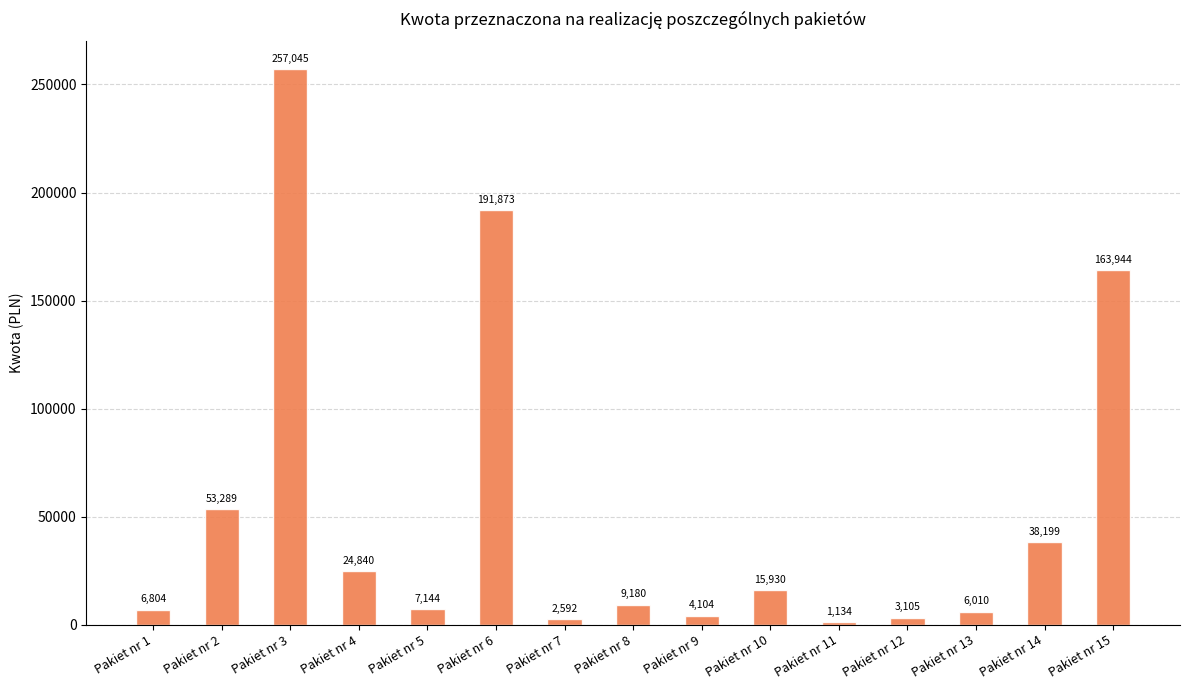

What is the value of the 7th bar from the left?

2592.0